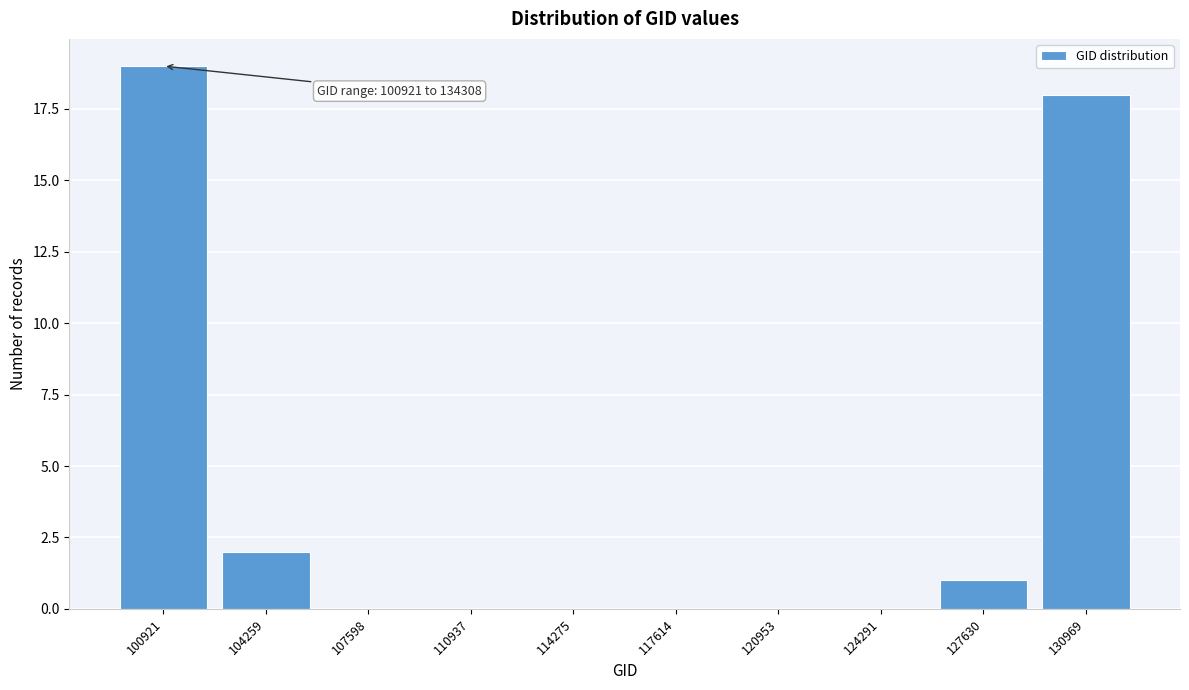

What is the sum of all values?

40